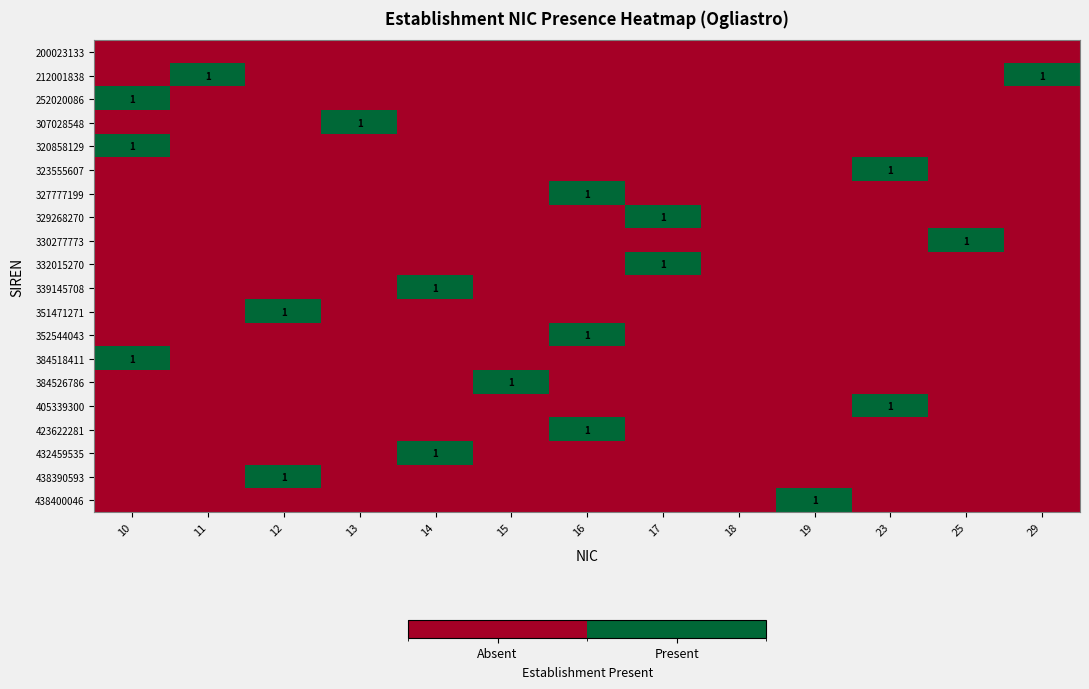

What is the difference between the second highest and minimum values in the 212001838 series?

1